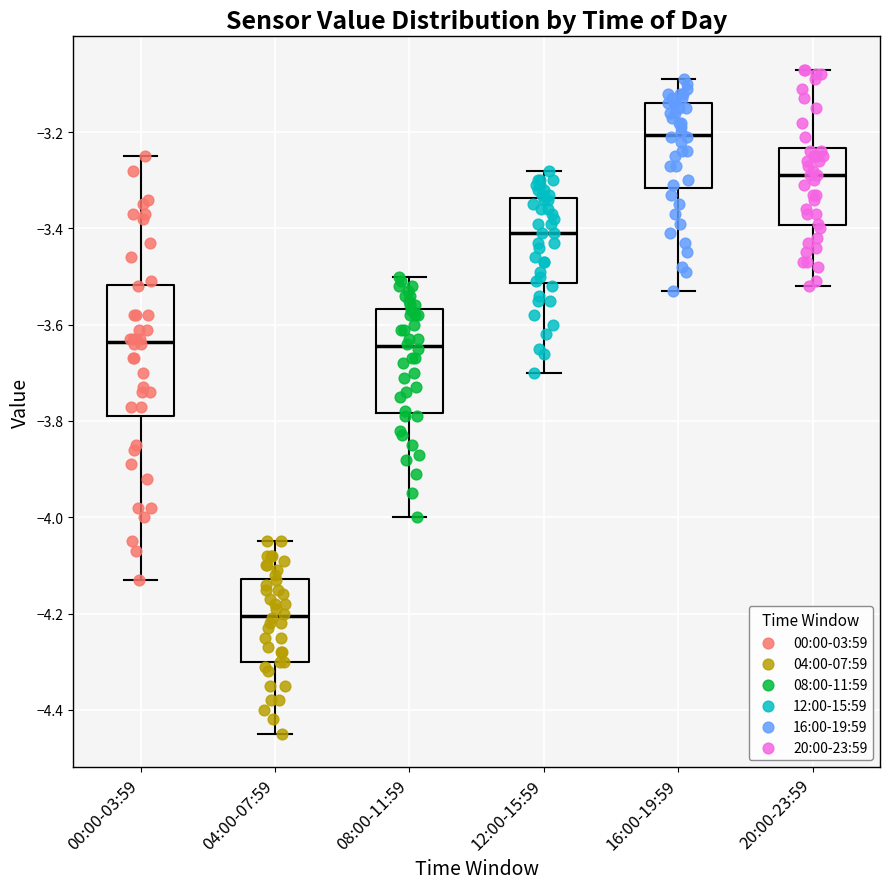

Reading left to right, read every box against the y-axis: the position of its median line, the range the box covers, and the ends of its whiskers. The values are not printed on the chart, so give them approximately, as read against the axis.

00:00-03:59: median -3.64, box -3.78 to -3.52, whiskers -4.12 to -3.24
04:00-07:59: median -4.20, box -4.30 to -4.12, whiskers -4.44 to -4.04
08:00-11:59: median -3.64, box -3.78 to -3.56, whiskers -4.00 to -3.50
12:00-15:59: median -3.40, box -3.52 to -3.34, whiskers -3.70 to -3.28
16:00-19:59: median -3.20, box -3.32 to -3.14, whiskers -3.52 to -3.08
20:00-23:59: median -3.28, box -3.40 to -3.24, whiskers -3.52 to -3.06